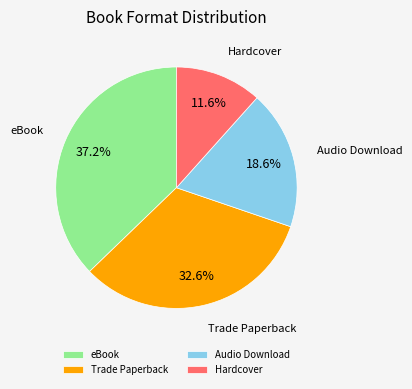

Is there any slice that represents more than half of the pie?

No